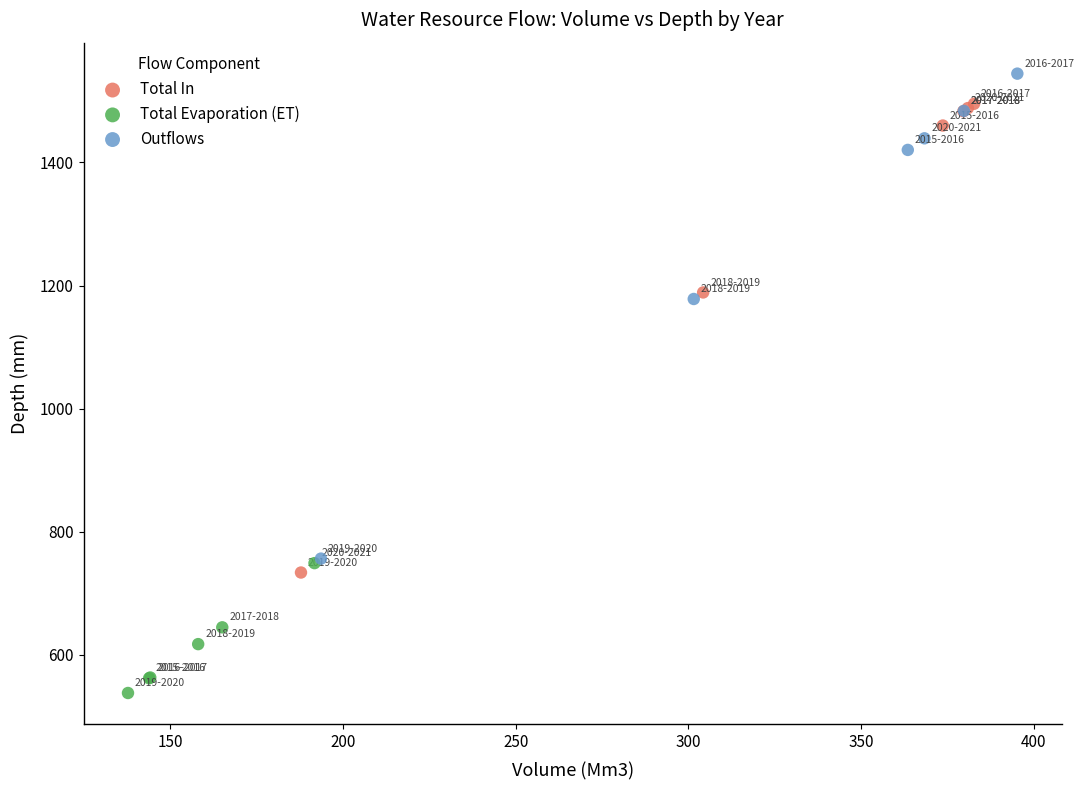

Which series contains the lowest Y value?

Total Evaporation (ET)